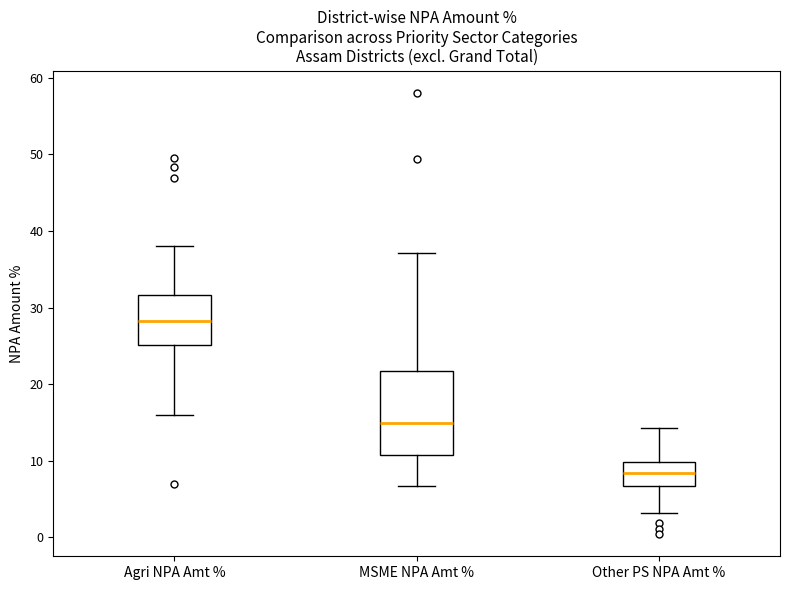

Which box has the highest median line?

Agri NPA Amt %